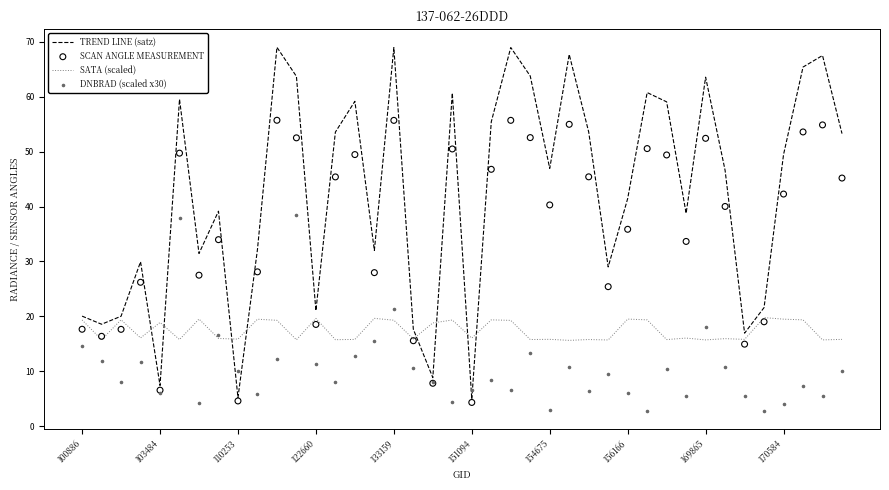

Which series contains the highest Y value?

TREND LINE (satz)